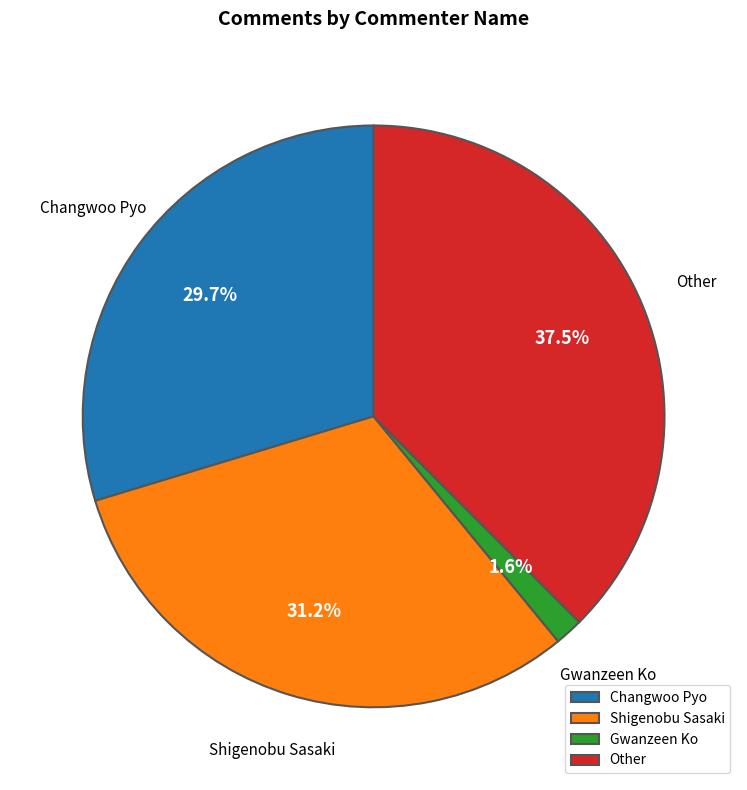

Rank the categories by value from lowest to highest.

Gwanzeen Ko, Changwoo Pyo, Shigenobu Sasaki, Other